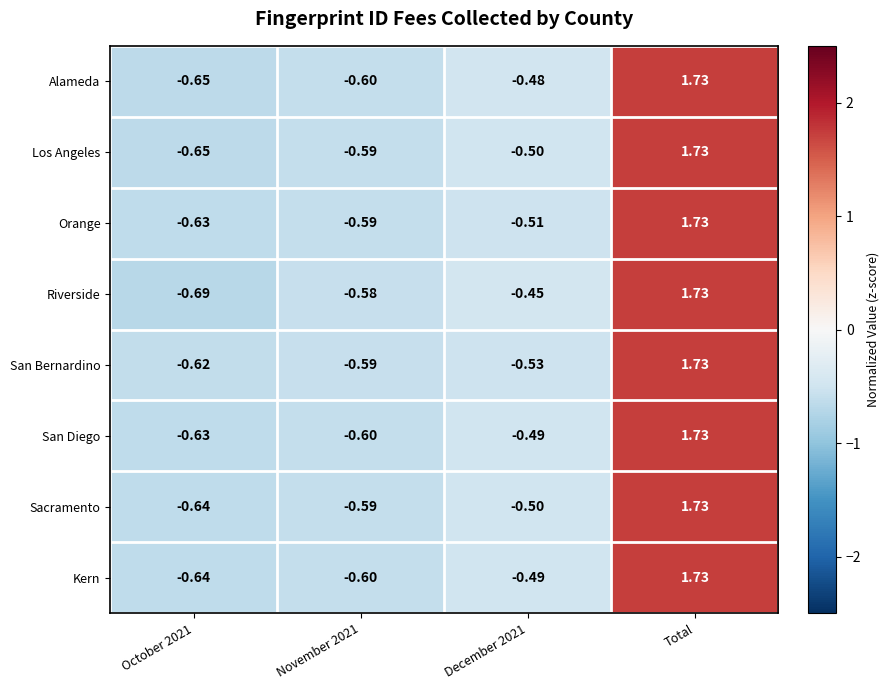

How many values in Los Angeles are above zero?

1